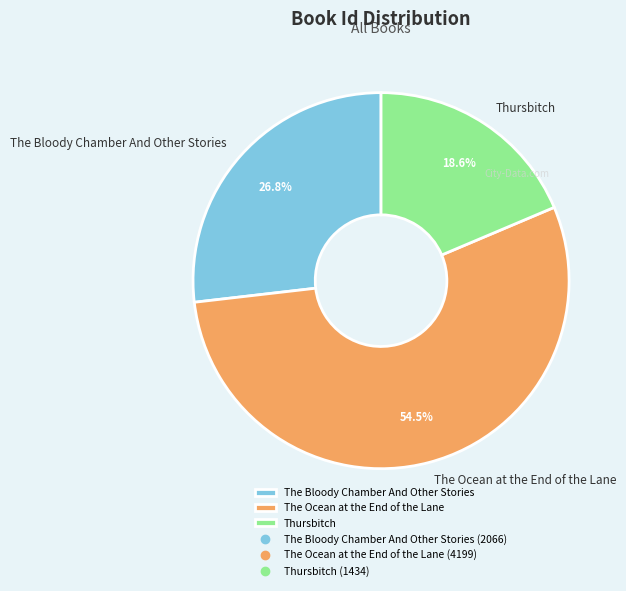

Between The Ocean at the End of the Lane and Thursbitch, which is larger?

The Ocean at the End of the Lane